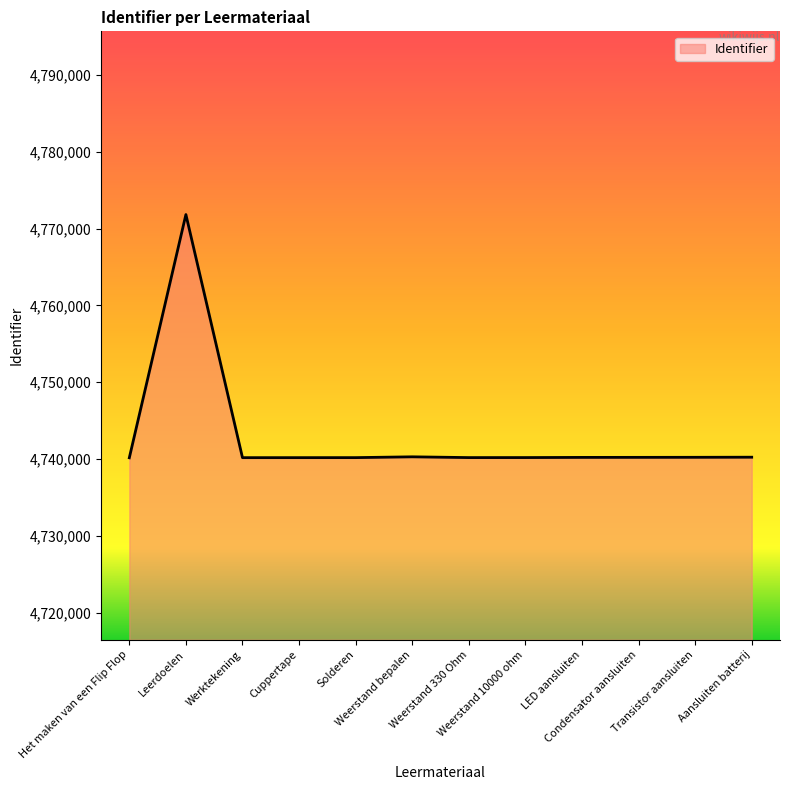

What is the greatest value displayed?

4771839